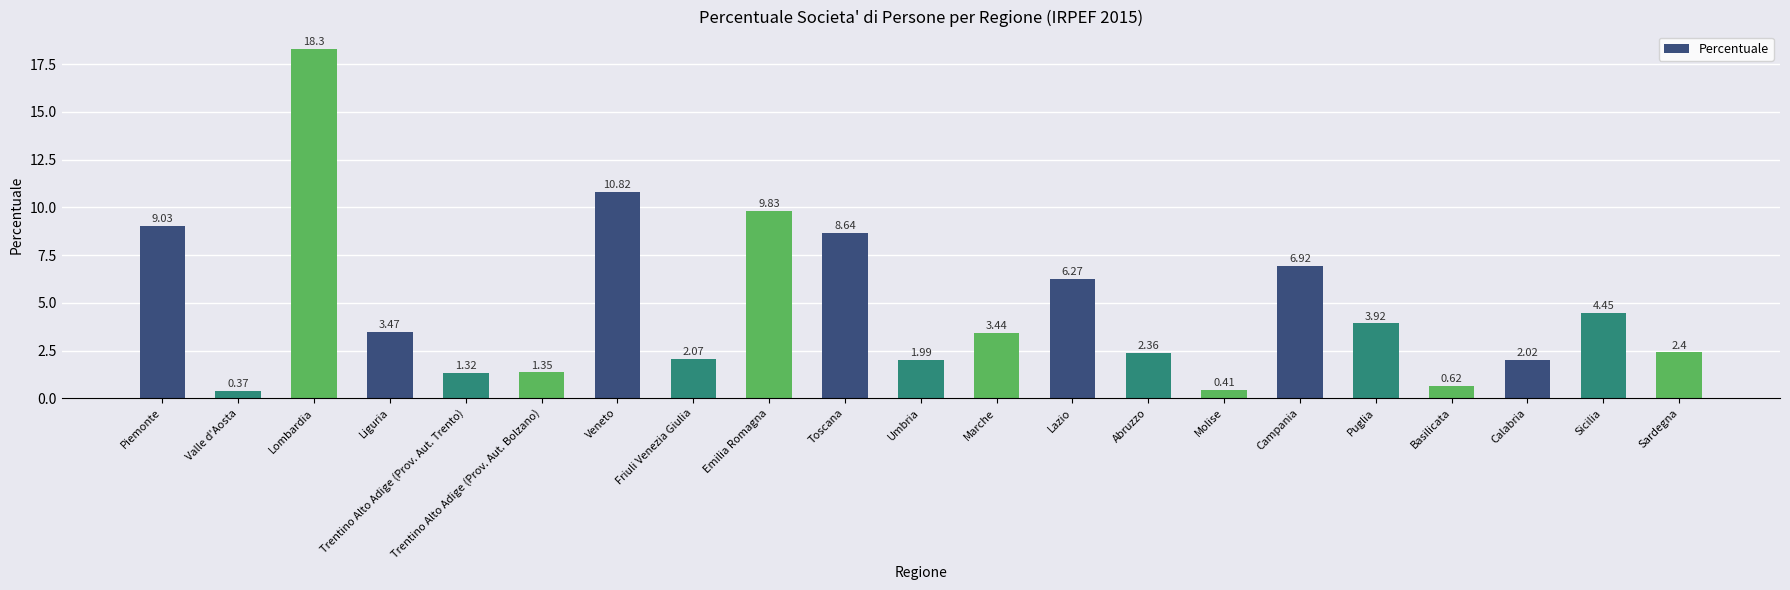

Where does the data first go above 3?

Piemonte